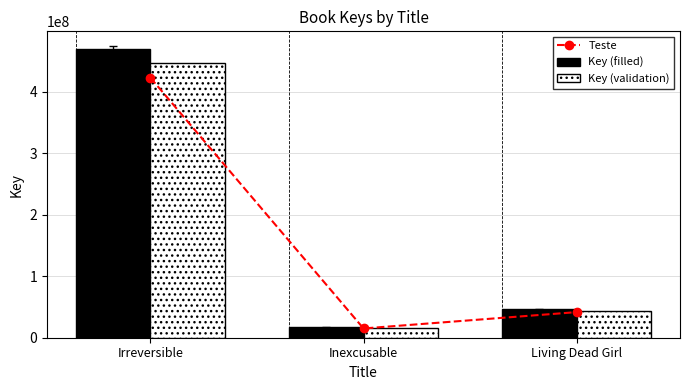

True or false: Key (validation) has a value of 446746677.0 at Irreversible.

True